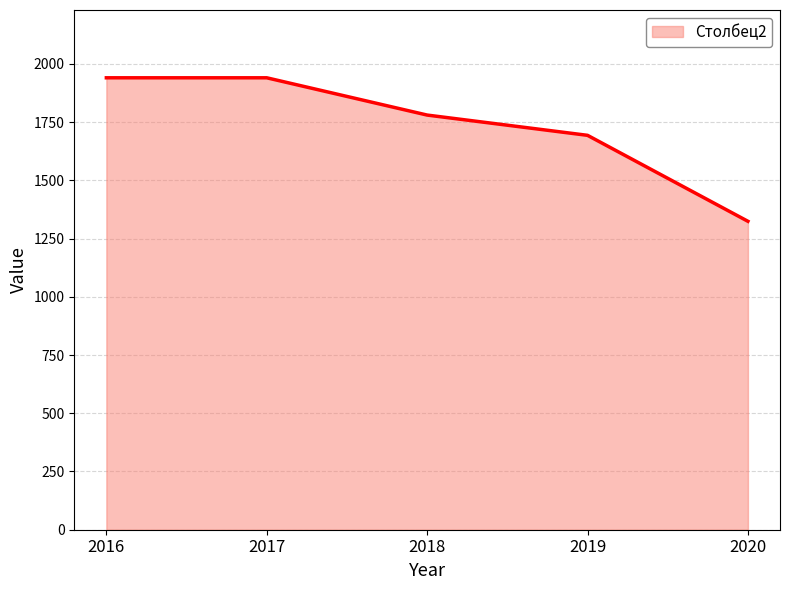

How many lines are shown in the chart?

1